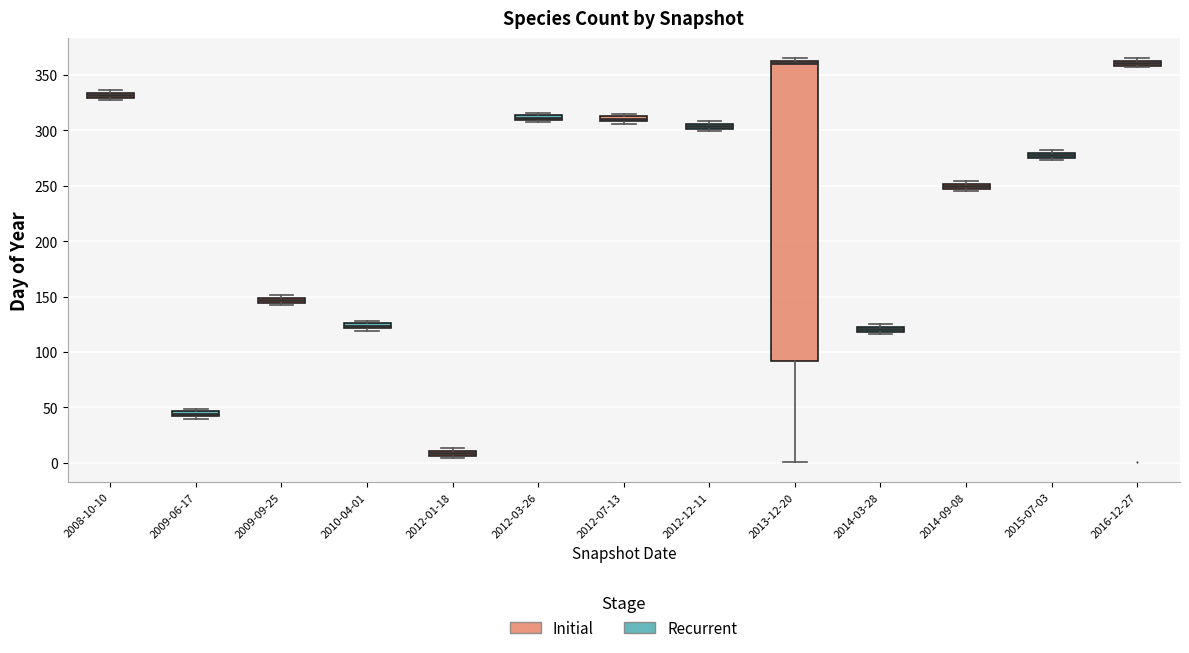

Where is the upper edge of the box for 2016-12-27 on the y-axis? The values are not printed on the chart, so give them approximately, as read against the axis.

365